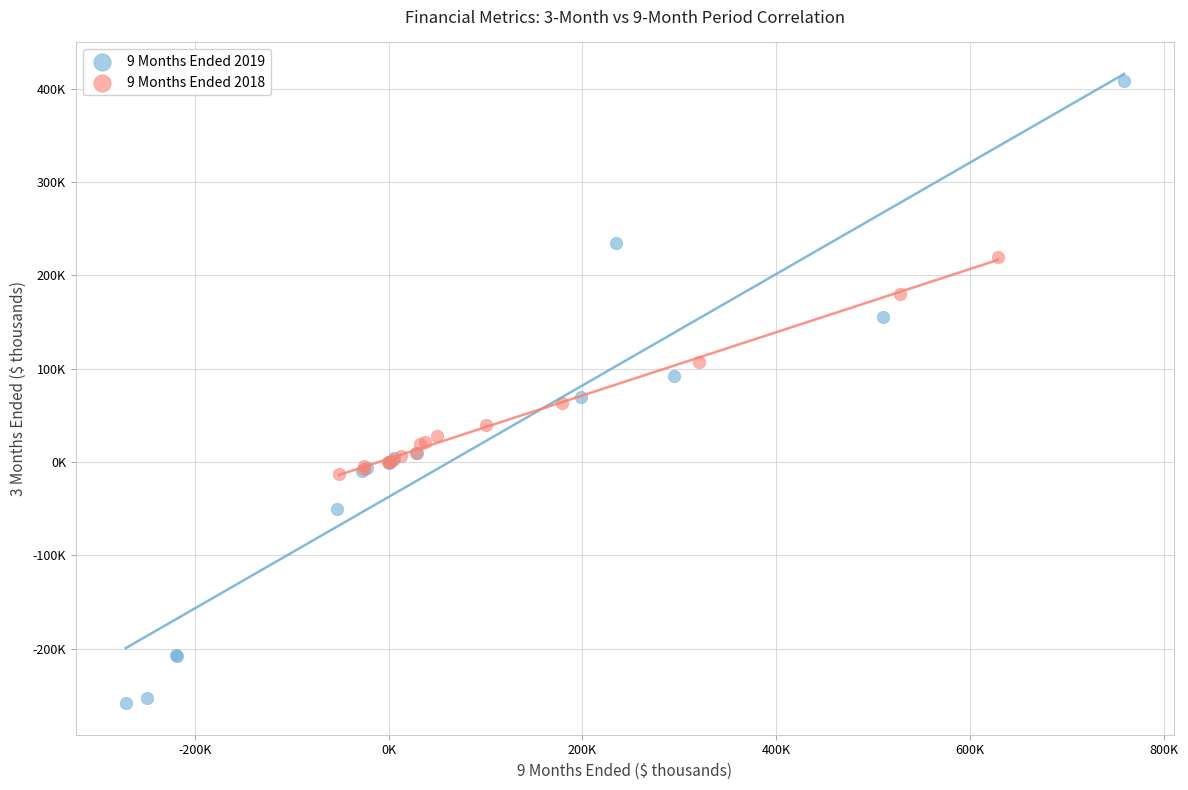

What are all the series names shown in the legend?

9 Months Ended 2019, 9 Months Ended 2018